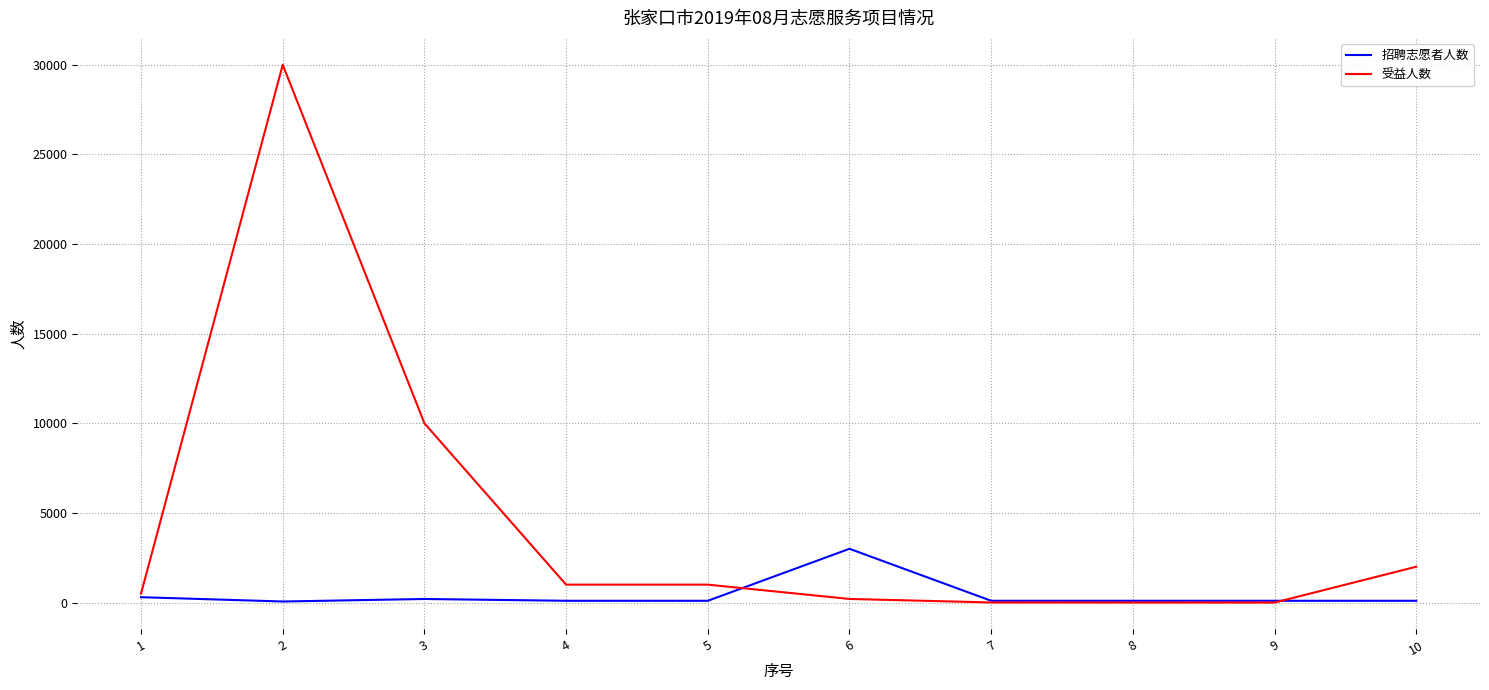

Rank the series by their maximum value, from highest to lowest.

受益人数, 招聘志愿者人数